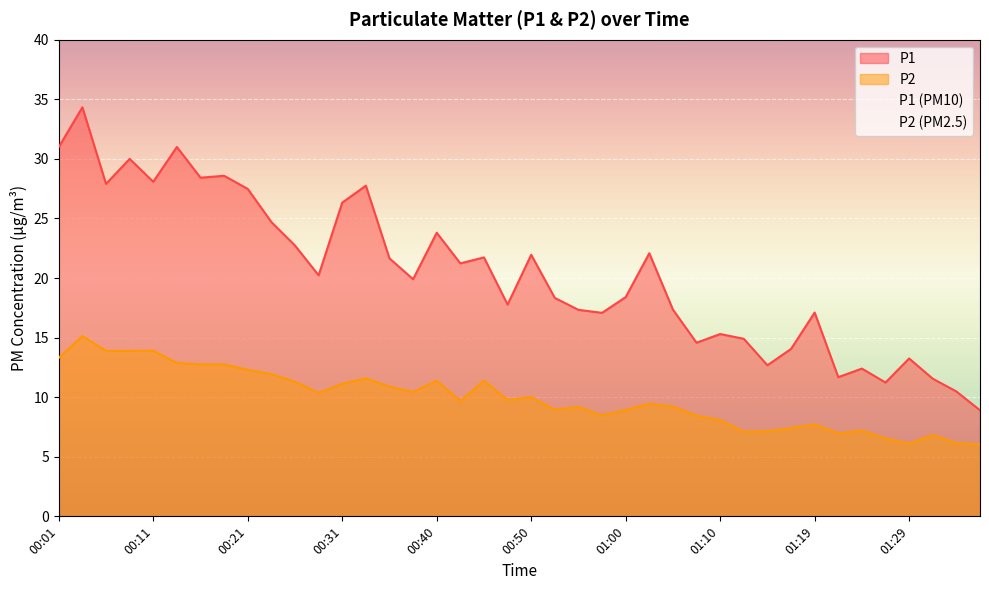

Reading left to right, list all the values displayed in this chart.

P1: 31.0	34.3	27.9	30.0	28.1	31.0	28.4	28.6	27.5	24.7	22.7	20.2	26.3	27.8	21.6	19.9	23.8	21.2	21.7	17.8	21.9	18.3	17.3	17.1	18.4	22.1	17.4	14.6	15.3	14.9	12.7	14.1	17.1	11.7	12.4	11.2	13.2	11.6	10.5	8.9
P2: 13.3	15.1	13.9	13.9	13.9	12.9	12.8	12.8	12.3	11.9	11.3	10.3	11.1	11.6	10.9	10.4	11.4	9.7	11.4	9.8	10.0	8.9	9.2	8.5	8.9	9.4	9.2	8.4	8.1	7.1	7.2	7.4	7.7	7.0	7.2	6.5	6.1	6.8	6.2	6.0